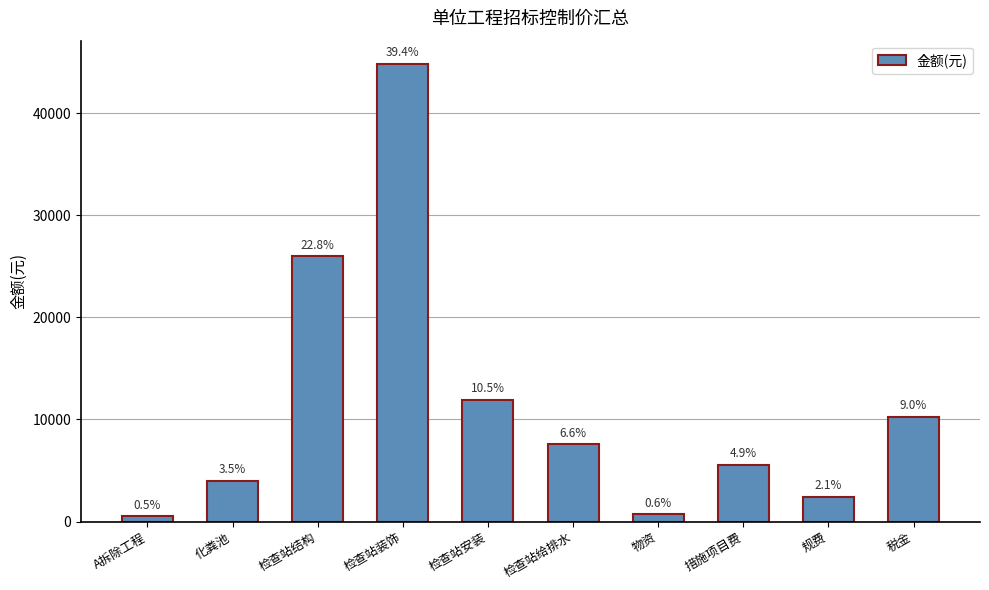

Rank the categories by value from lowest to highest.

A拆除工程, 物资, 规费, 化粪池, 措施项目费, 检查站给排水, 税金, 检查站安装, 检查站结构, 检查站装饰